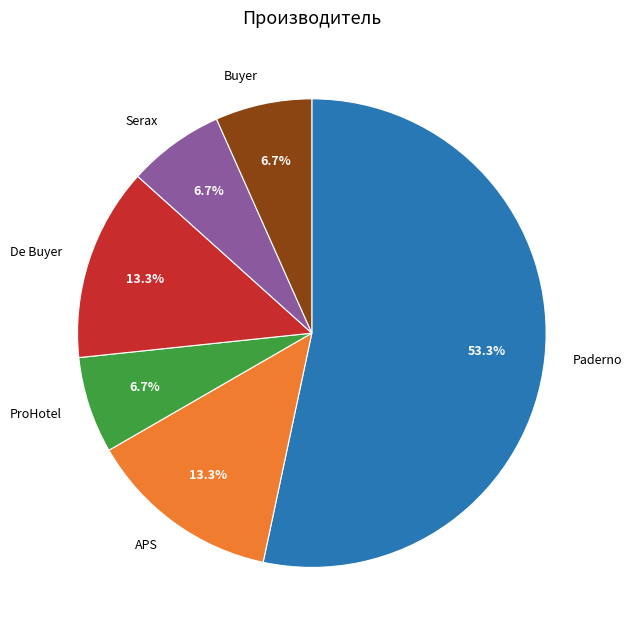

What is the total percentage of ProHotel and De Buyer?

20.0%